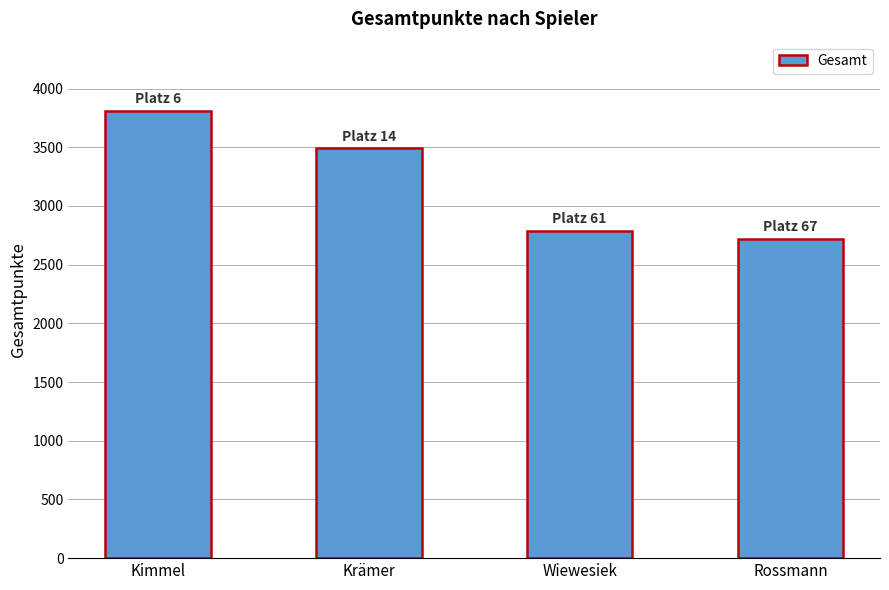

True or false: the data shows 2720 at Rossmann.

True